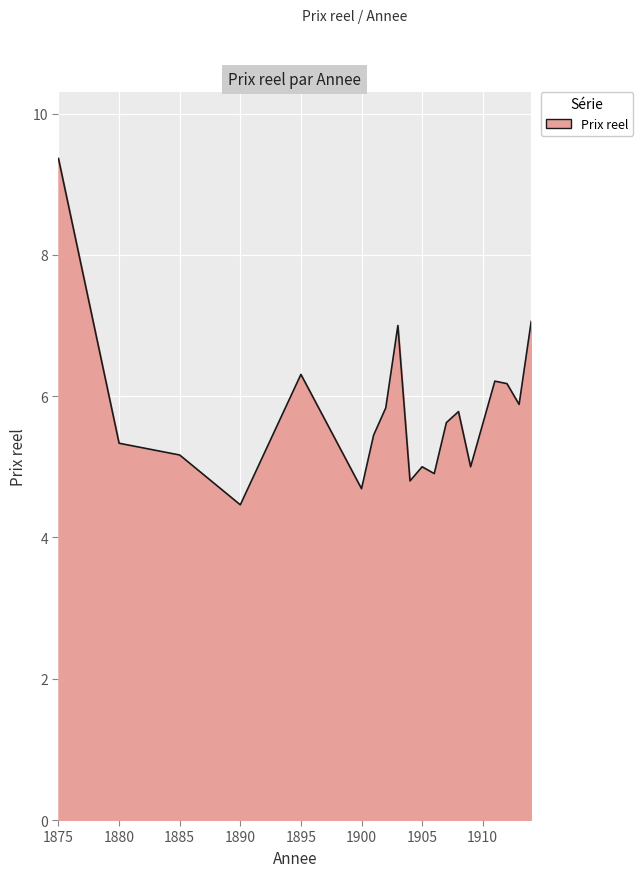

What is the difference between the maximum and minimum values?

4.9